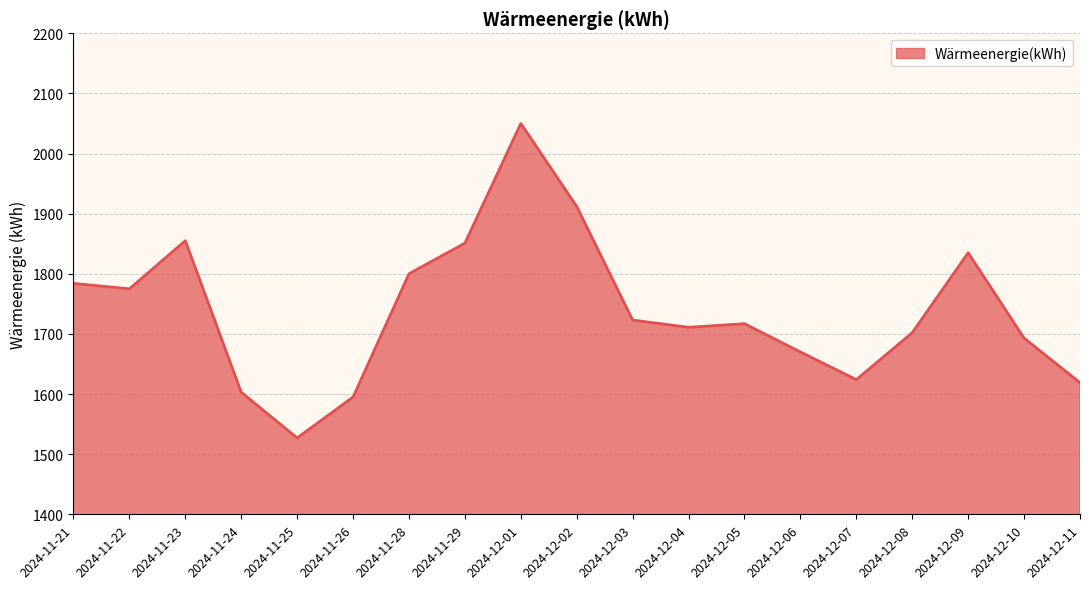

What position from the left is 2024-12-06?

14